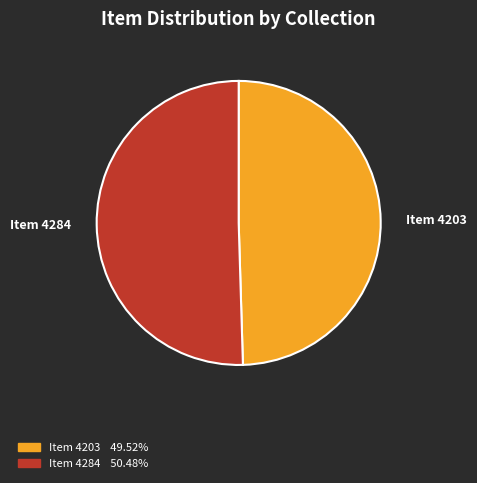

Count the number of slices in the pie.

2